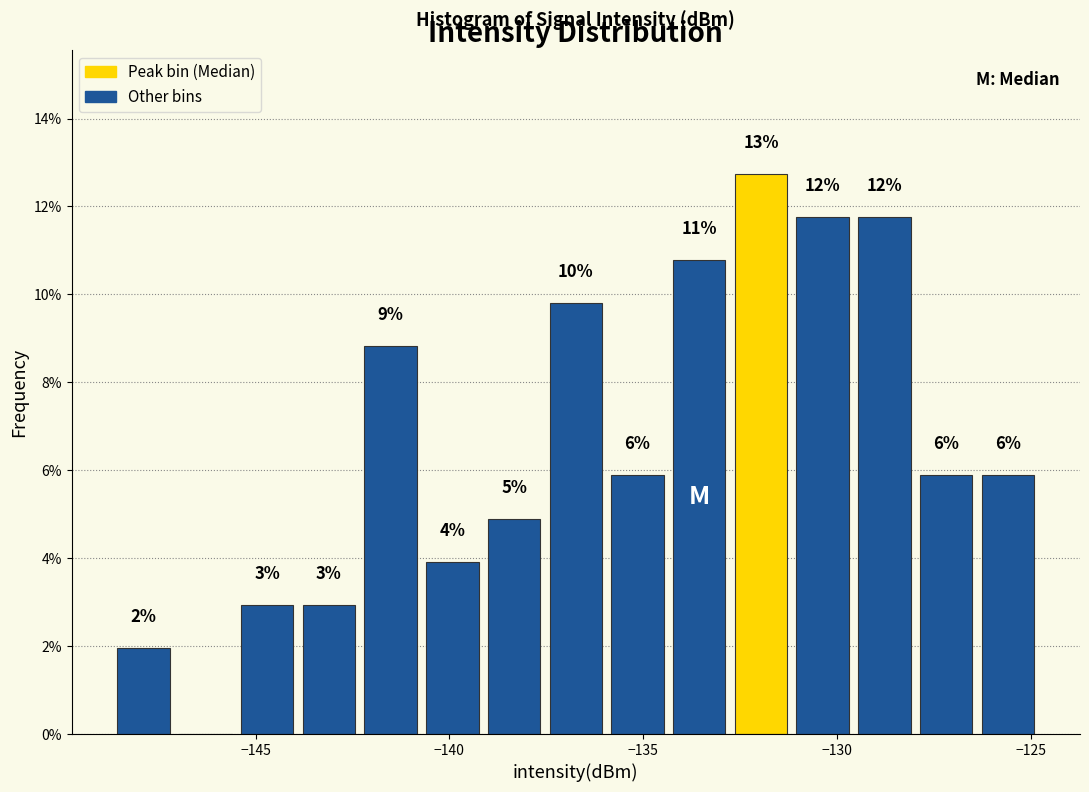

Read against the x-axis, roughly where is the centre of the tallest bar?

-132.0